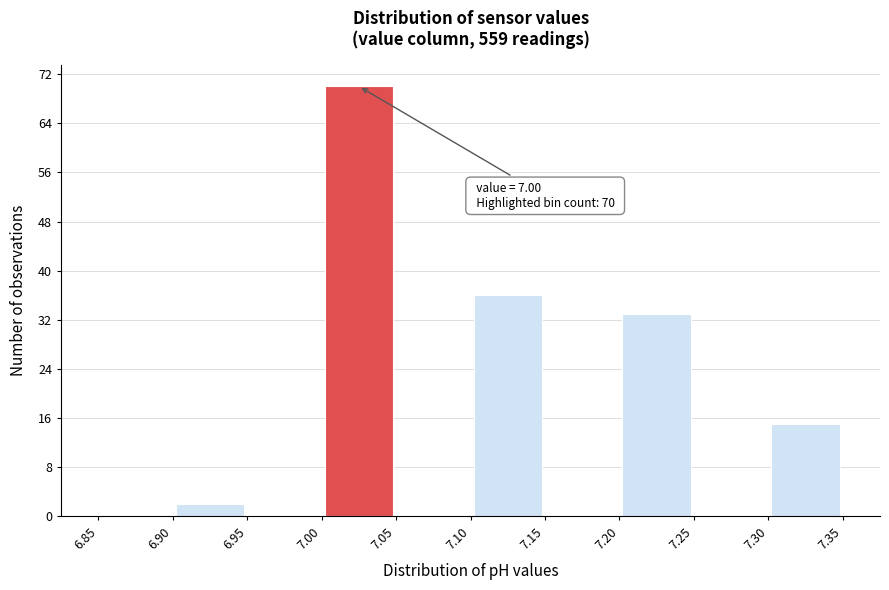

Over which range of the x-axis is the bar tallest?

7.00 to 7.05